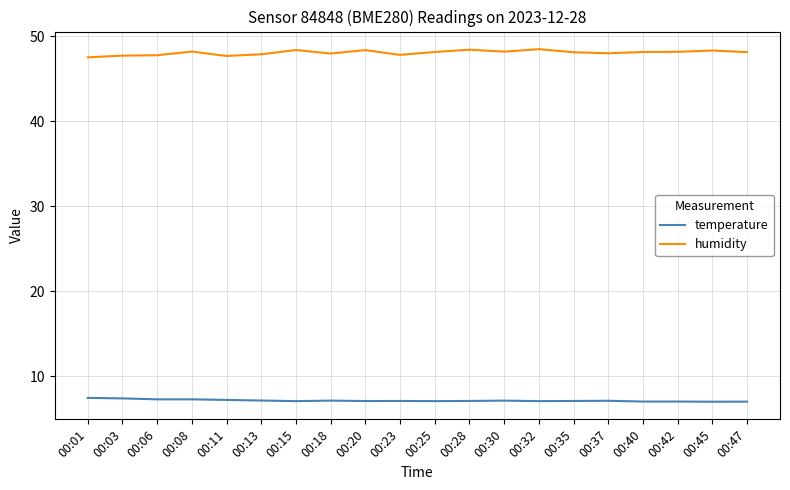

What is the average value of the humidity series?

48.1